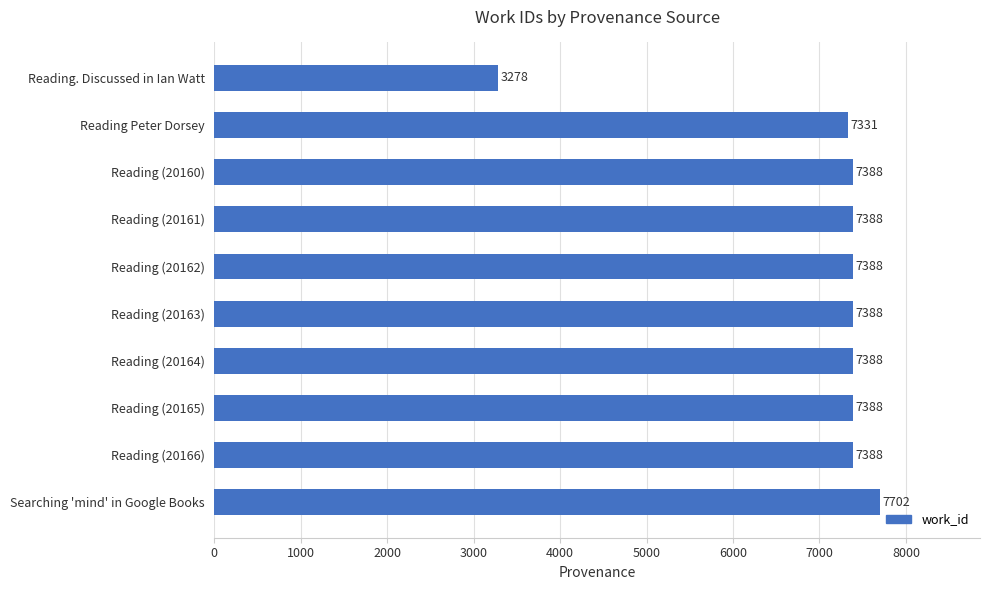

How many categories are shown in the chart?

10